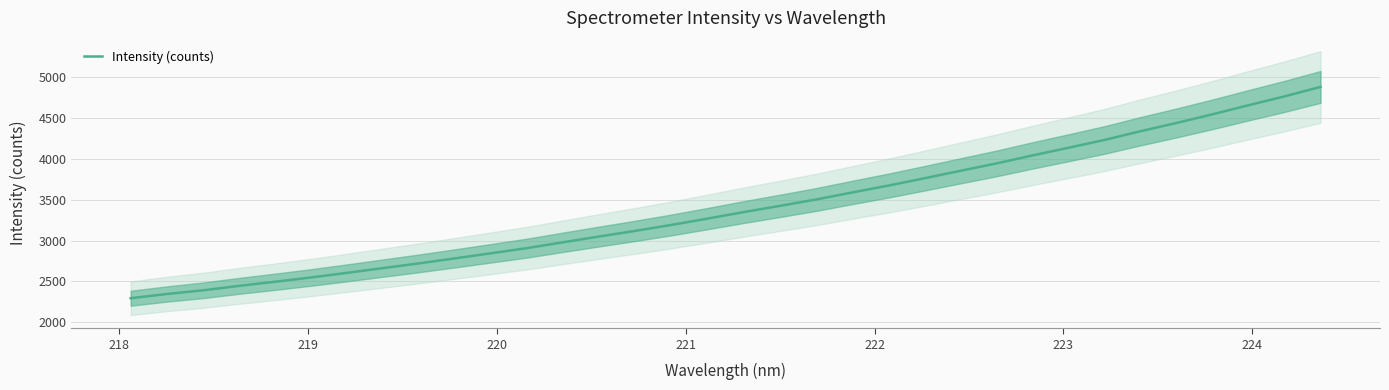

What is the minimum value for Intensity (counts)?

2292.3